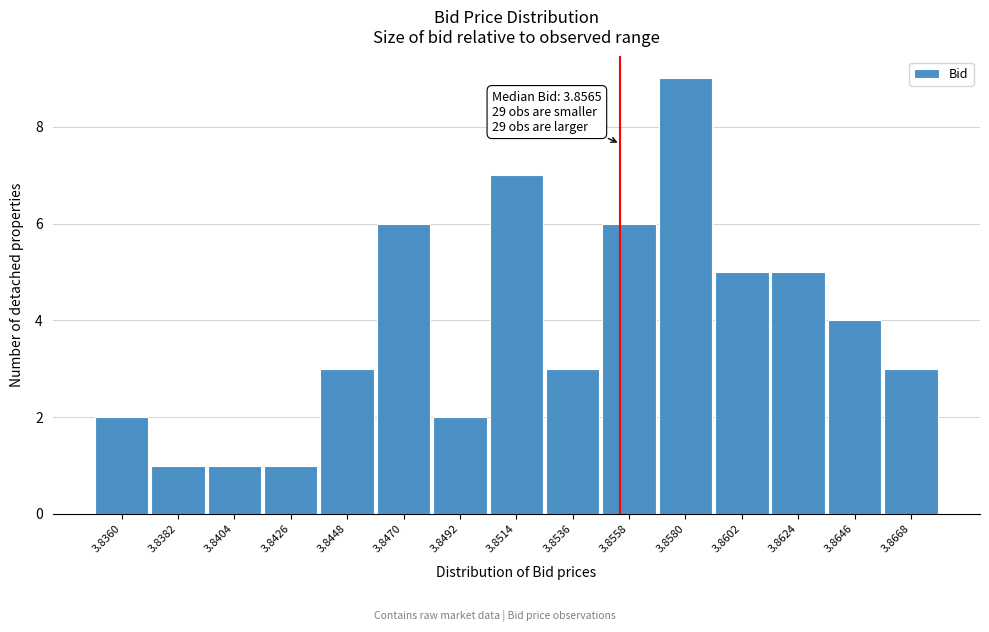

Reading right to left, transcribe all the data shown in this chart.

3.8668=3	3.8646=4	3.8624=5	3.8602=5	3.8580=9	3.8558=6	3.8536=3	3.8514=7	3.8492=2	3.8470=6	3.8448=3	3.8426=1	3.8404=1	3.8382=1	3.8360=2